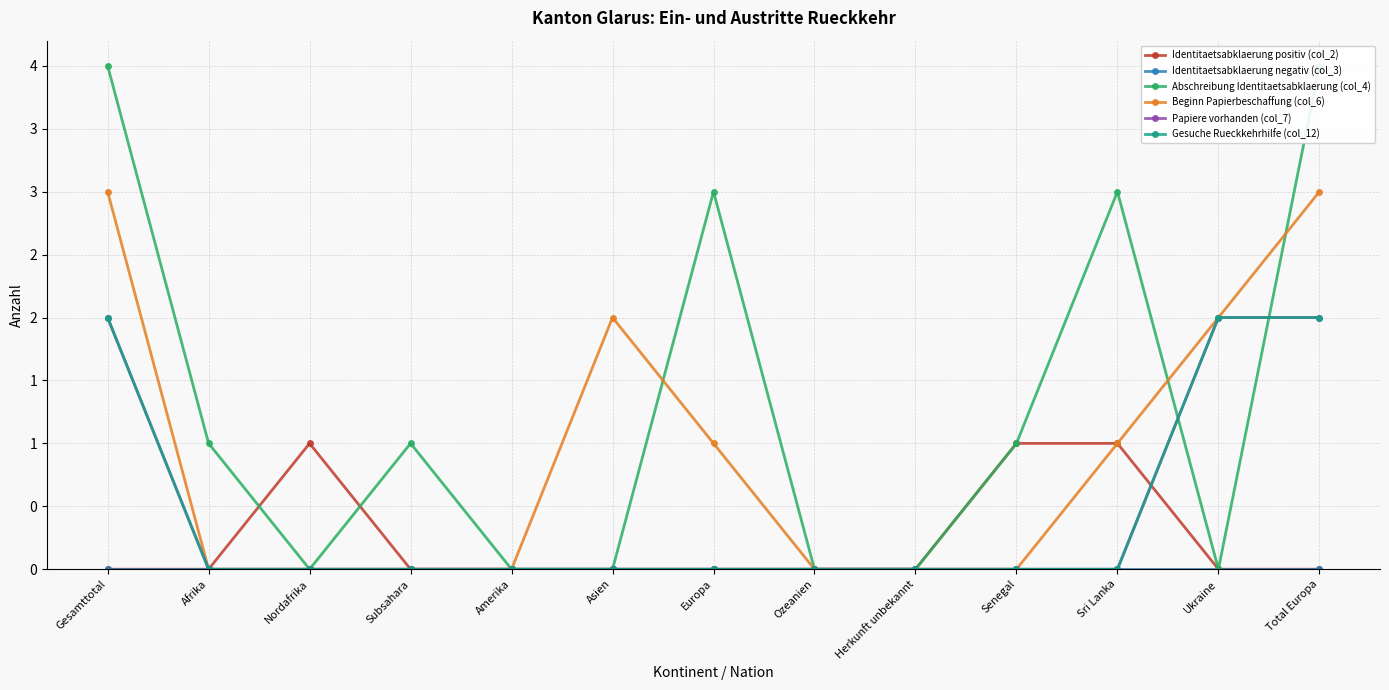

Which series changed the most between Subsahara and Sri Lanka?

Abschreibung Identitaetsabklaerung (col_4)